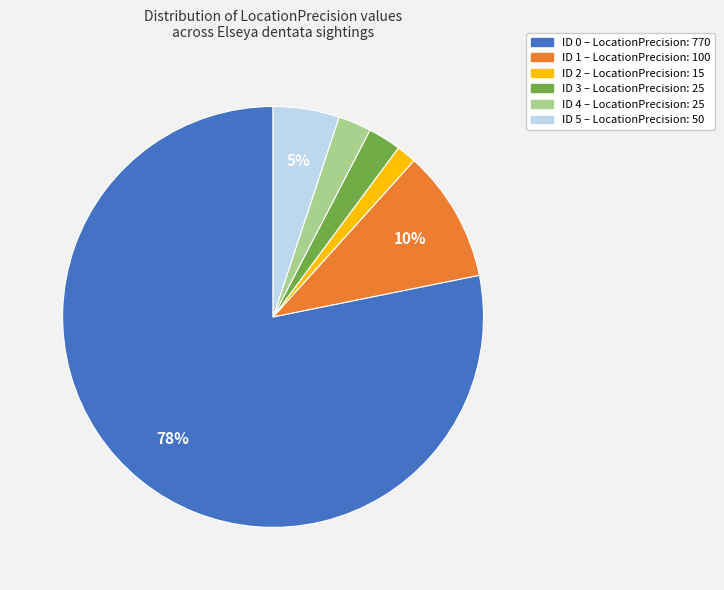

Is there a majority slice in this chart?

Yes